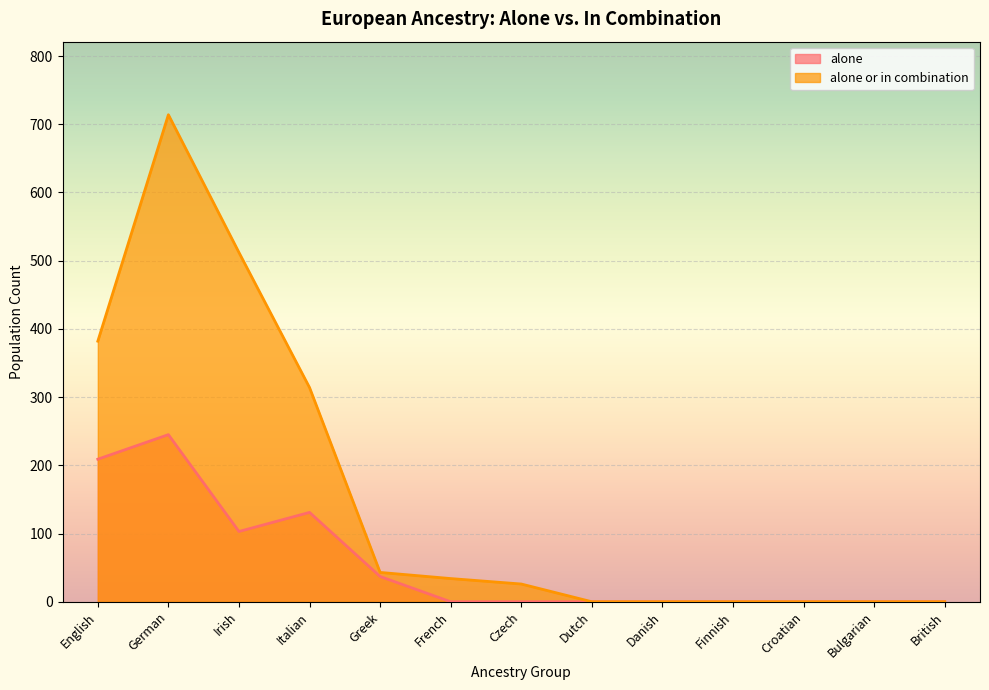

What position from the left is Czech?

7